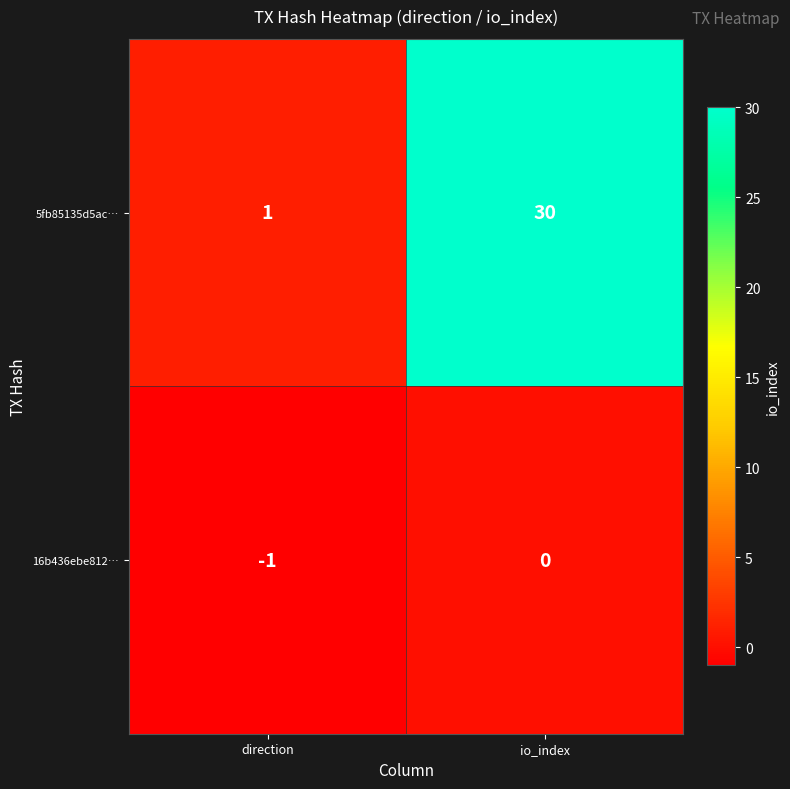

What is the spread (max minus min) of values at direction?

2